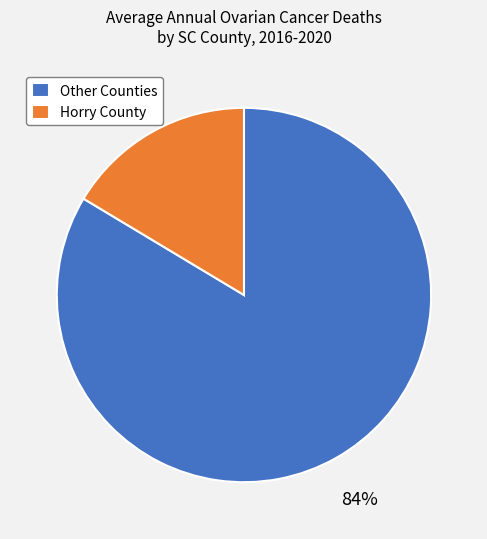

Do Other Counties and Horry County together represent more than half of the pie?

Yes